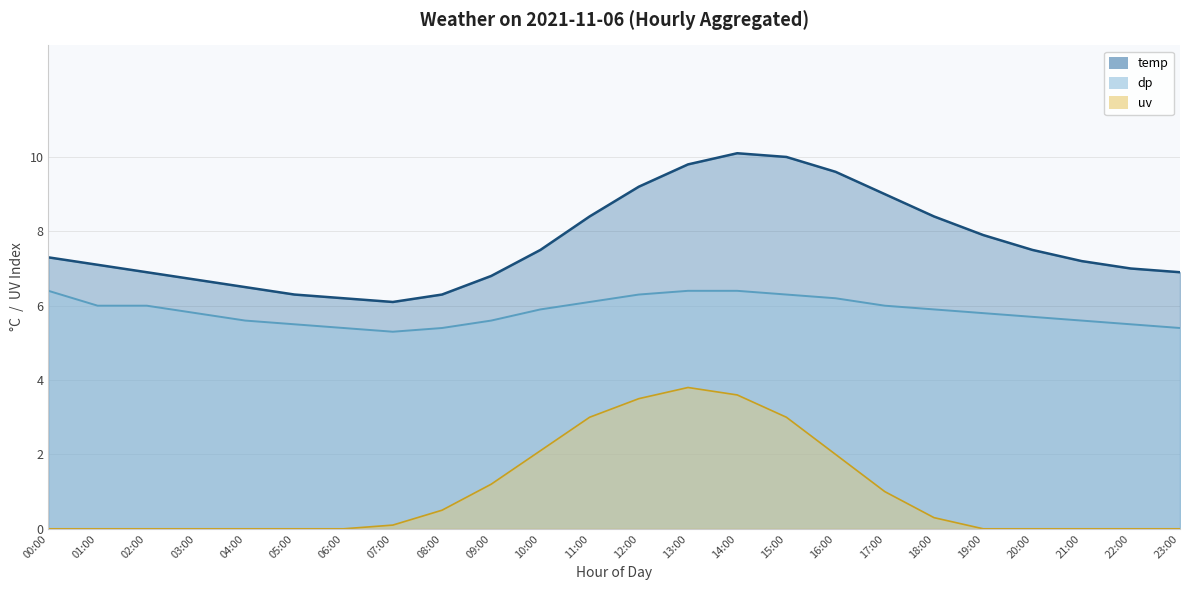

What is the sum of all dp values?

140.5